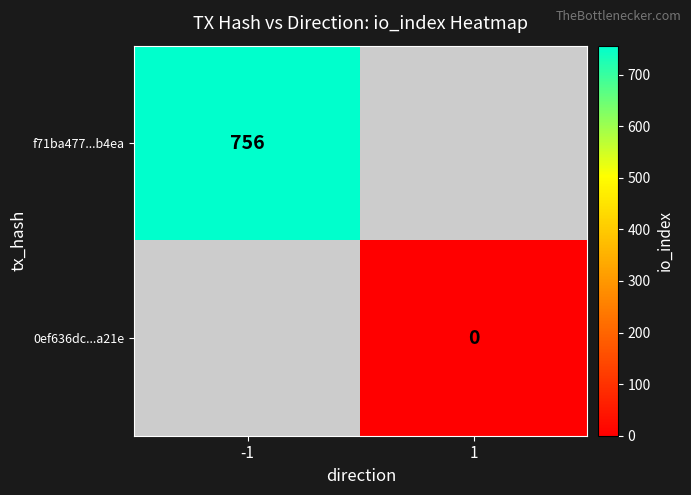

Is it true that f71ba477...b4ea equals 756 at -1?

True